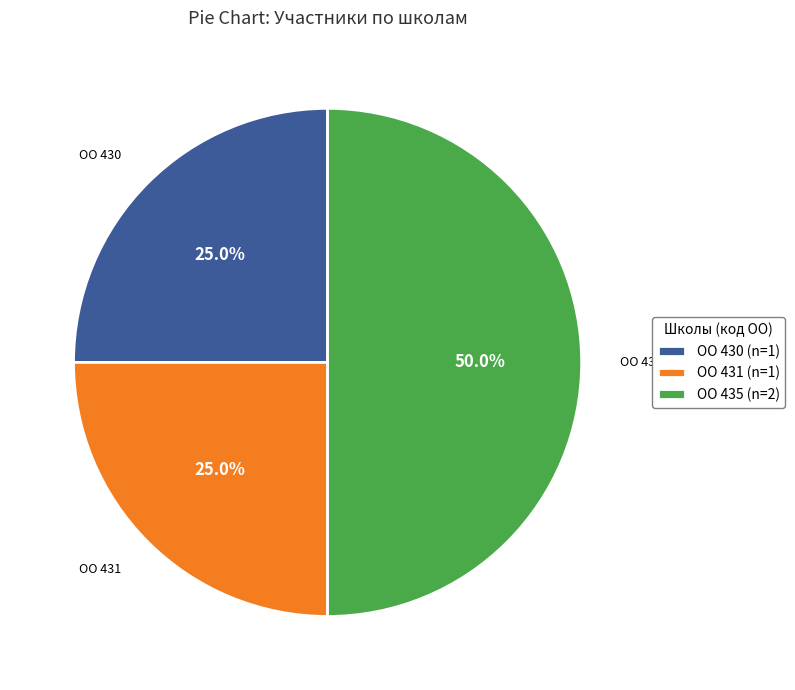

Does ОО 430 account for over 50% of the chart?

No